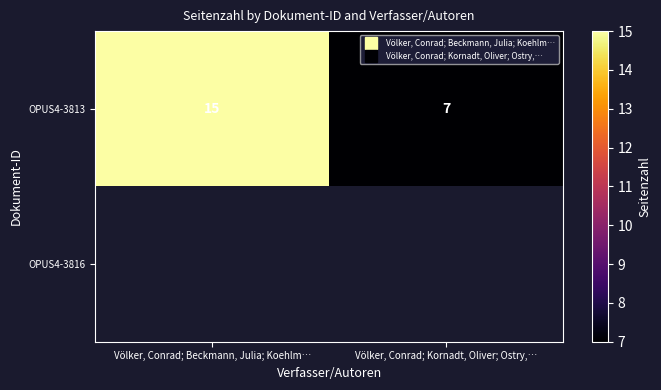

How many distinct data groups are displayed?

2